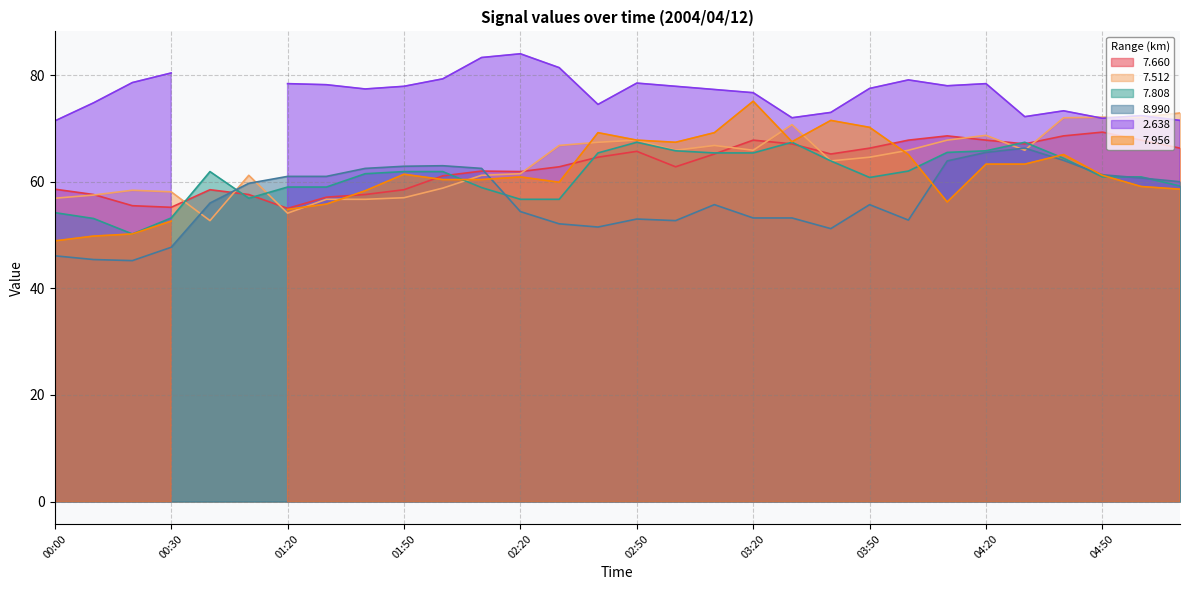

Read the   7.660 value at 03:50.

66.3